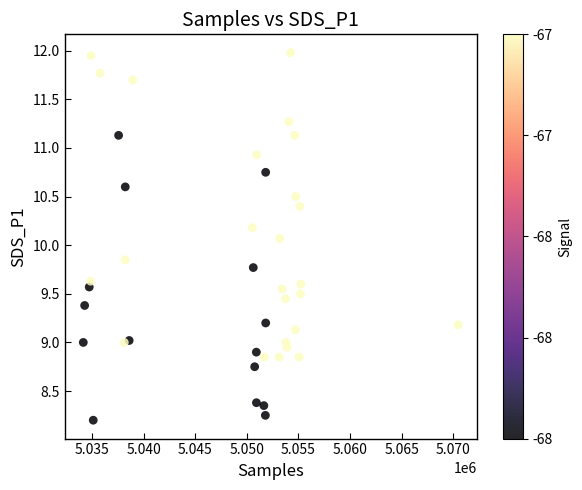

What is the range of Y values (max minus min)?

3.8